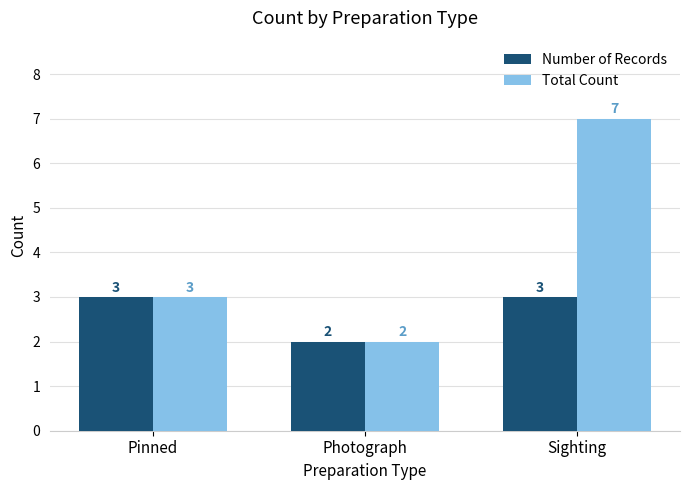

What is the sum of the Total Count values at Sighting and Photograph?

9